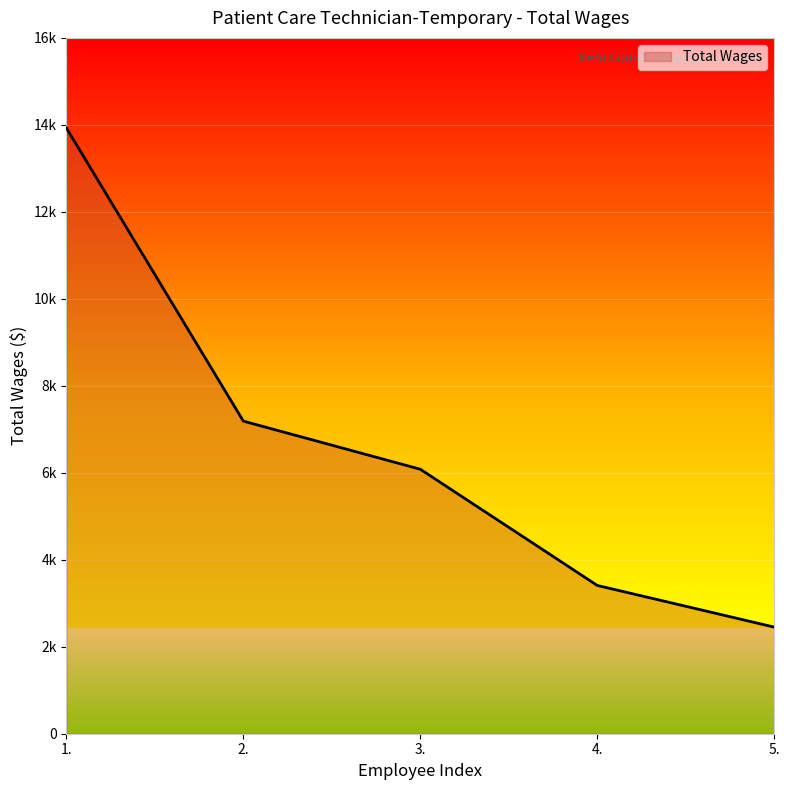

Does the chart display data point markers on the line(s)?

No